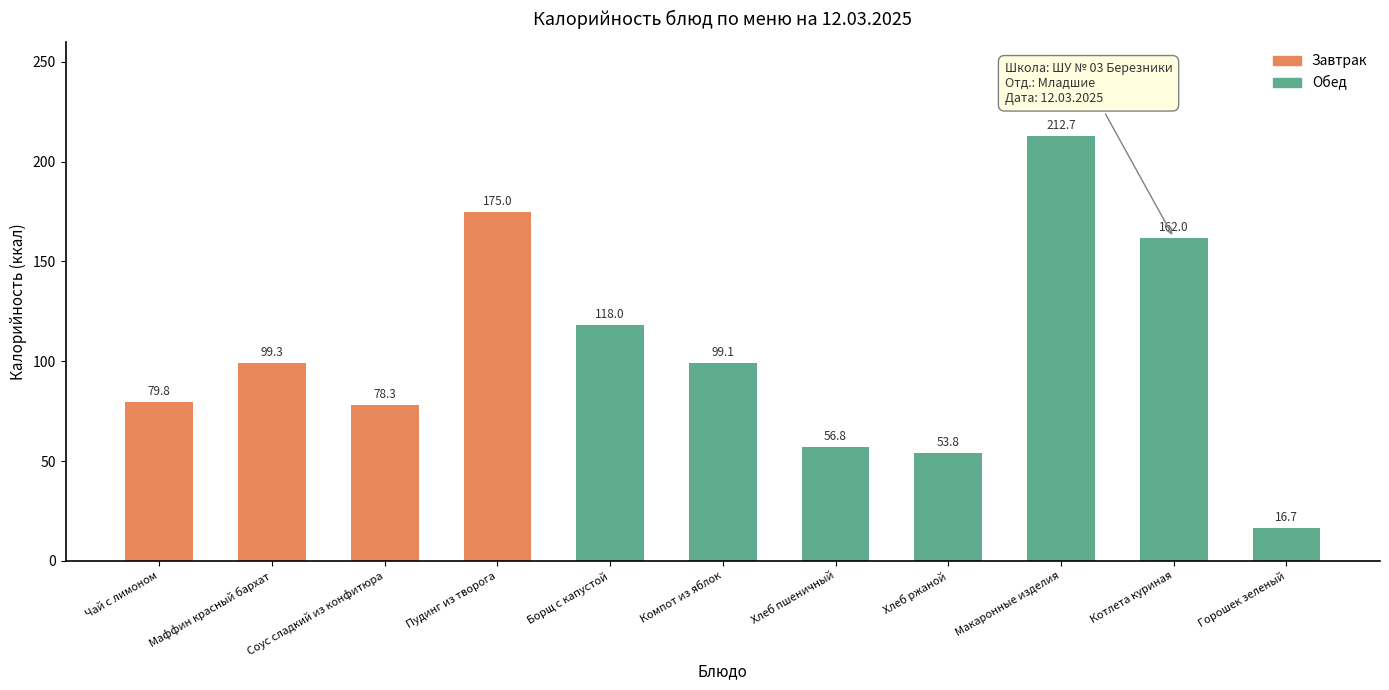

True or false: the data shows 118.0 at Борщ с капустой.

True